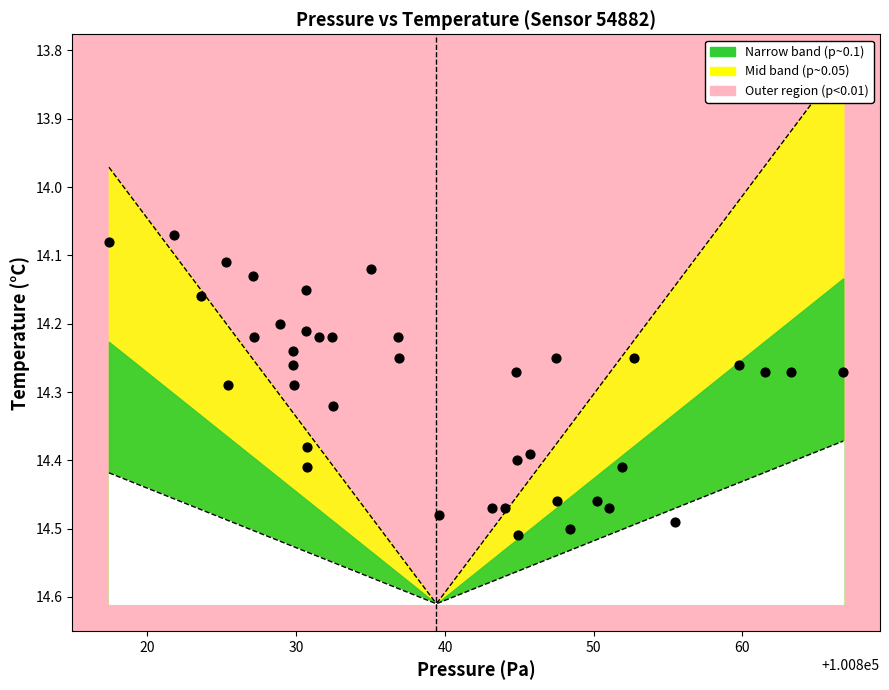

What is the range of X values (max minus min)?

49.4